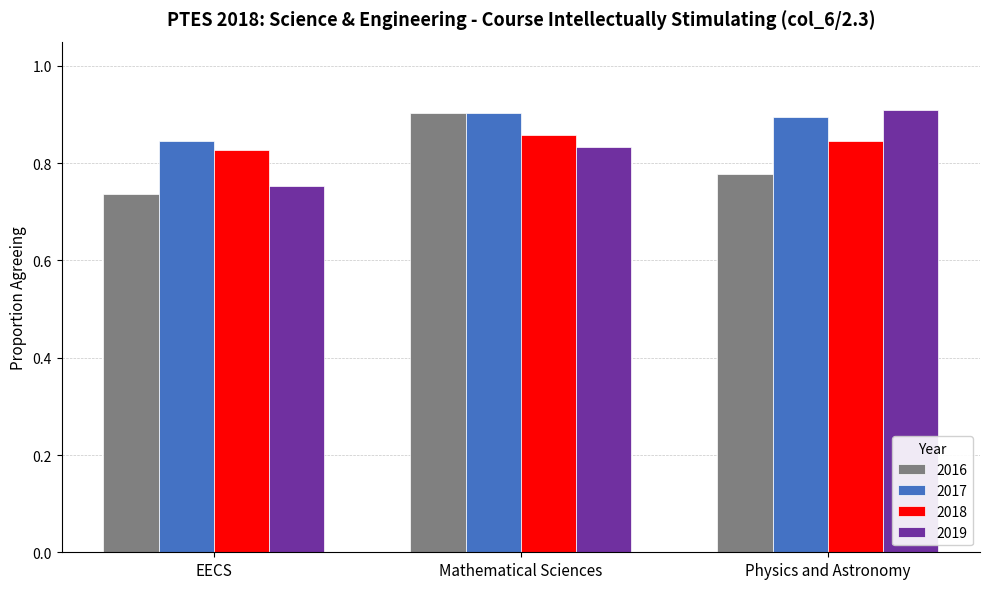

Count the 2019 values in the range 0 to 1.

3